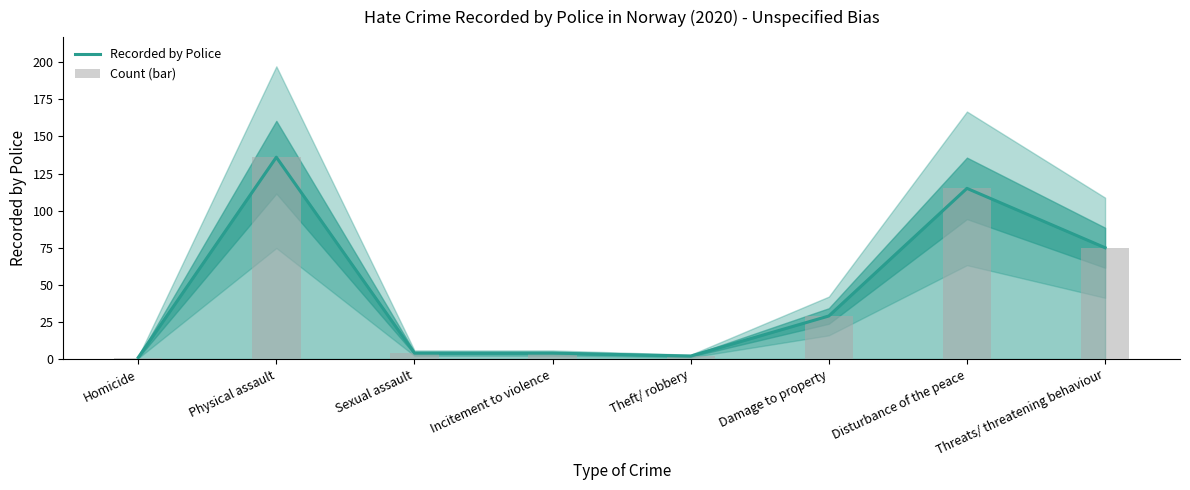

Which series has the largest range (max minus min)?

Recorded by Police